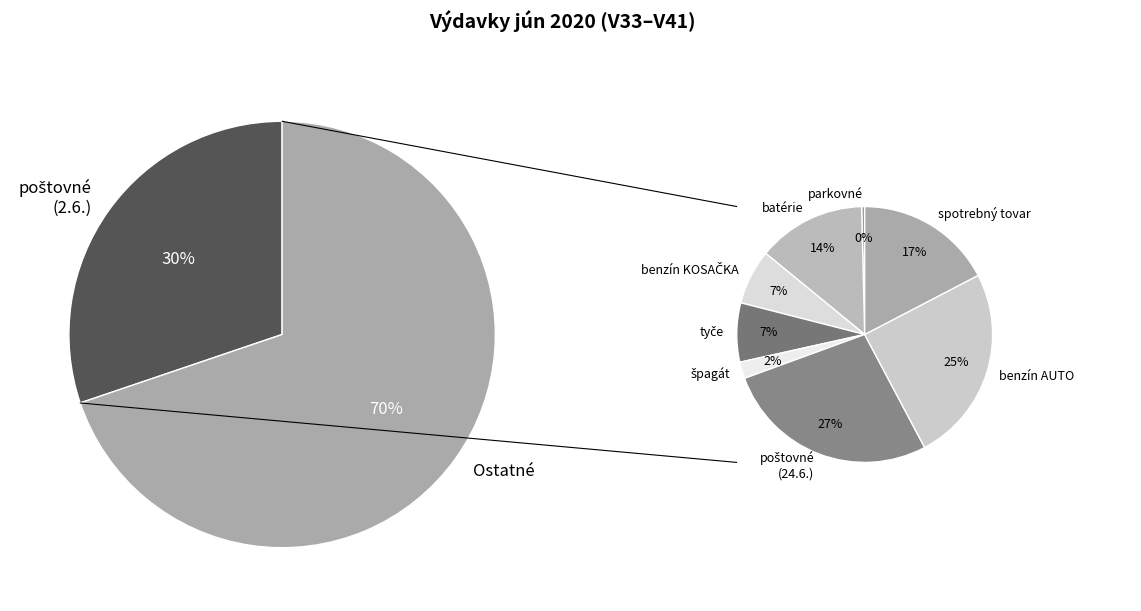

How many segments does this pie chart have?

9